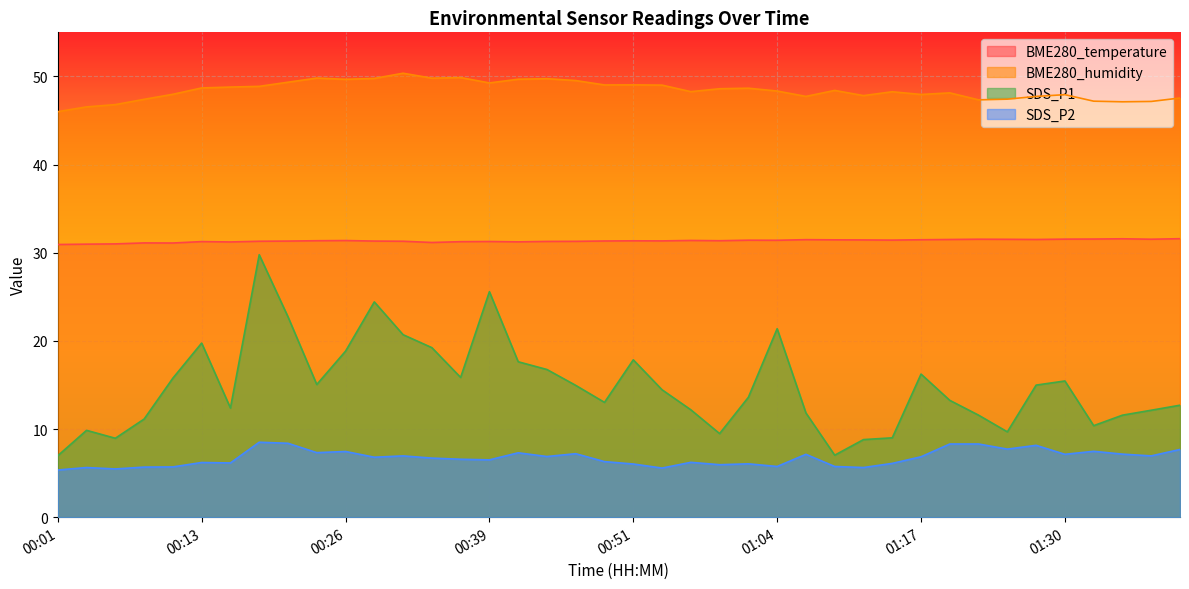

Rank the categories by BME280_humidity value from highest to lowest.

00:31, 00:36, 00:23, 00:34, 00:29, 00:44, 00:41, 00:26, 00:46, 00:21, 00:39, 00:51, 00:49, 00:54, 00:18, 00:16, 00:13, 01:02, 00:59, 01:09, 01:04, 00:56, 01:14, 01:19, 00:11, 01:17, 01:30, 01:12, 01:07, 01:27, 01:40, 01:24, 00:08, 01:22, 01:32, 01:37, 01:35, 00:06, 00:03, 00:01